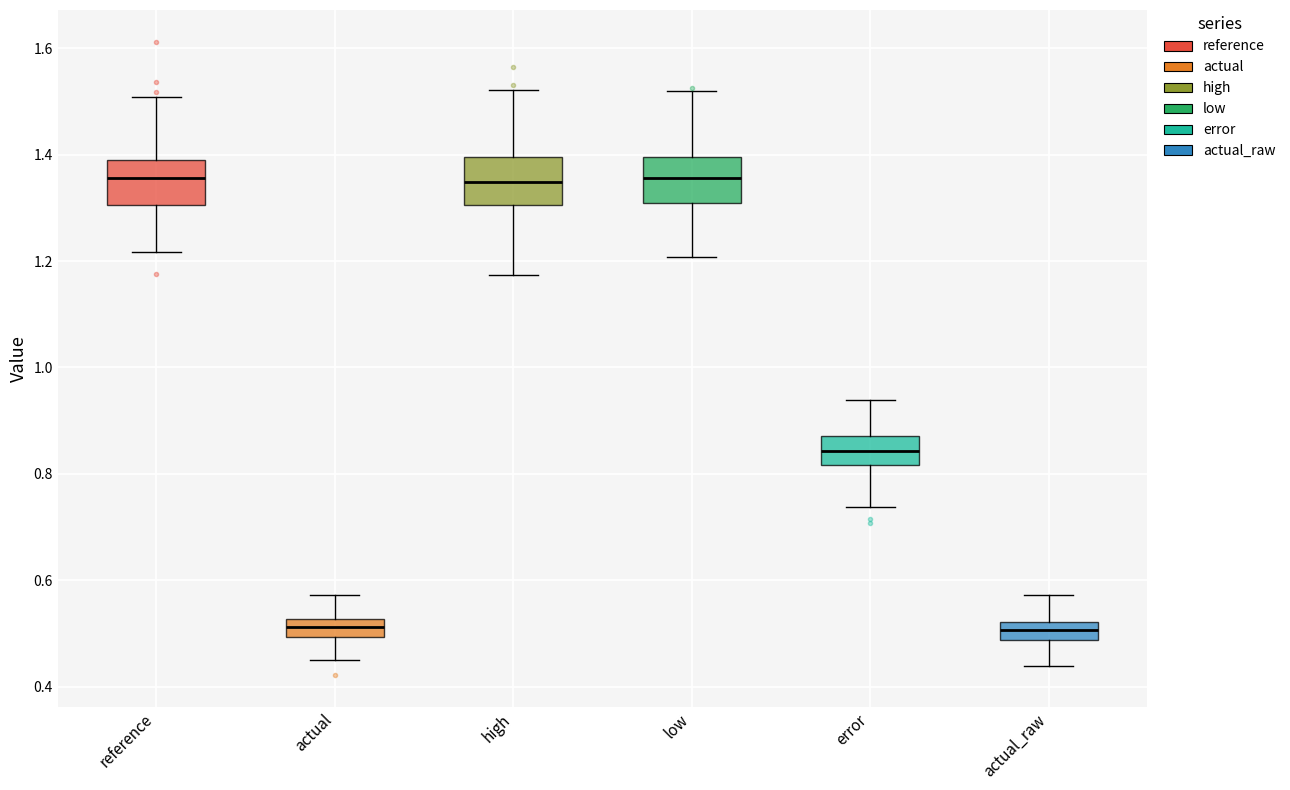

Reading left to right, transcribe this box plot: for each box, give where its median line is, the range the box spans, and where its two whiskers end, as read against the y-axis. The values are not printed on the chart, so give them approximately, as read against the axis.

reference: median 1.36, box 1.30 to 1.40, whiskers 1.22 to 1.50
actual: median 0.52 (inside the box), box 0.50 to 0.52, whiskers 0.44 to 0.58
high: median 1.34, box 1.30 to 1.40, whiskers 1.18 to 1.52
low: median 1.36, box 1.30 to 1.40, whiskers 1.20 to 1.52
error: median 0.84, box 0.82 to 0.88, whiskers 0.74 to 0.94
actual_raw: median 0.50, box 0.48 to 0.52, whiskers 0.44 to 0.58